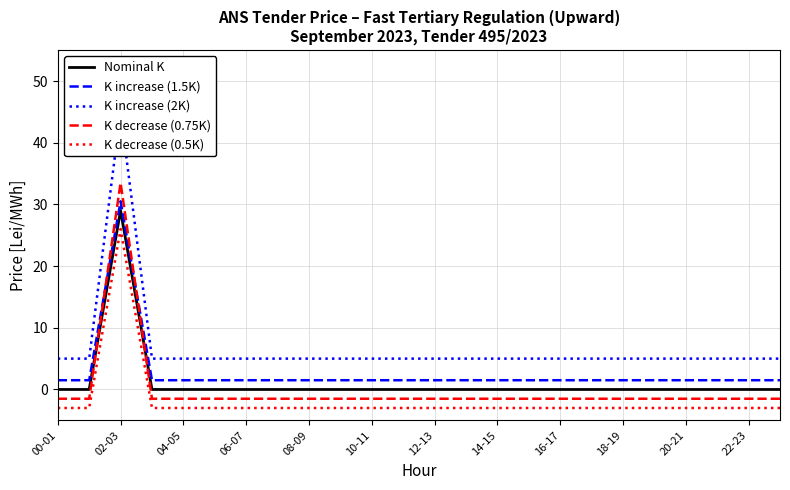

Which series has the largest total across all categories?

K increase (2K)